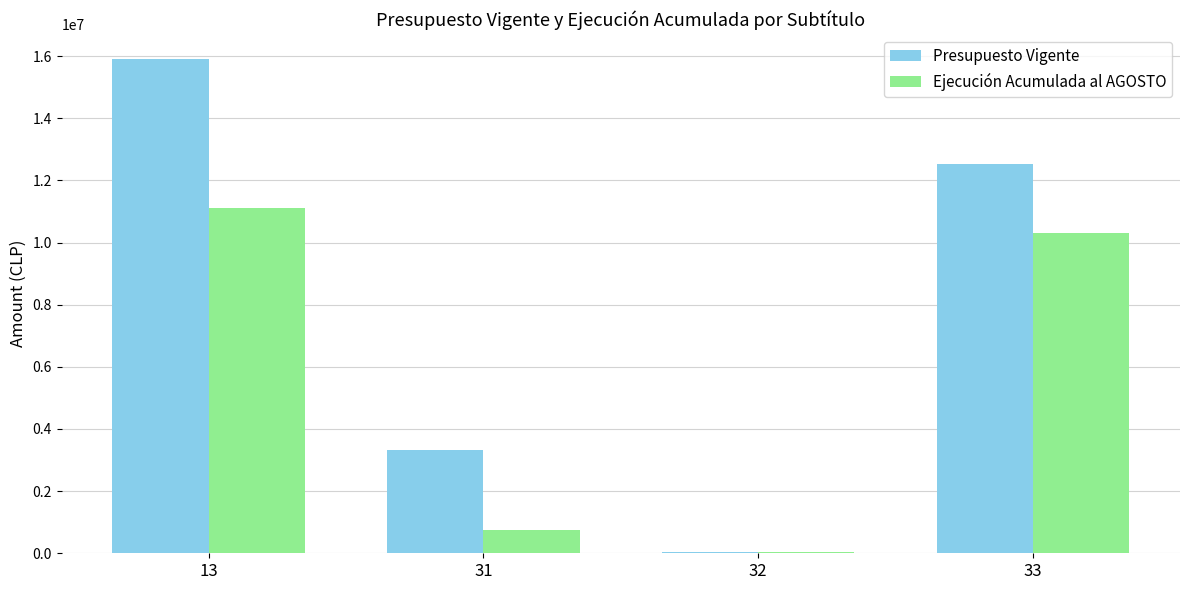

Reading right to left, transcribe all the data shown in this chart.

Presupuesto Vigente: 33=12541879	32=29000	31=3336358	13=15907237
Ejecución Acumulada al AGOSTO: 33=10320629	32=28434	31=747700	13=11114158